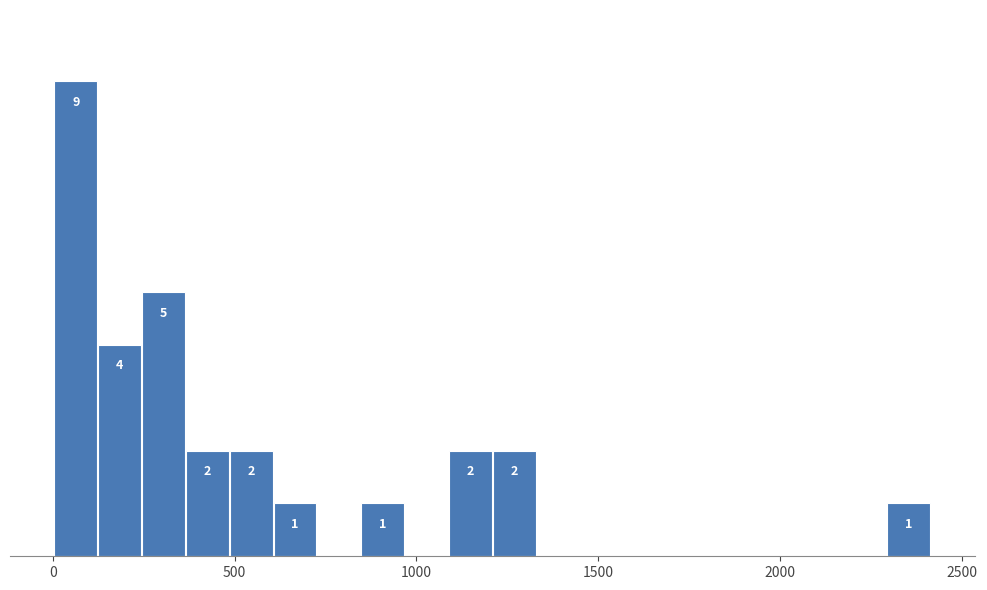

Read against the x-axis, roughly where is the centre of the tallest bar?

50